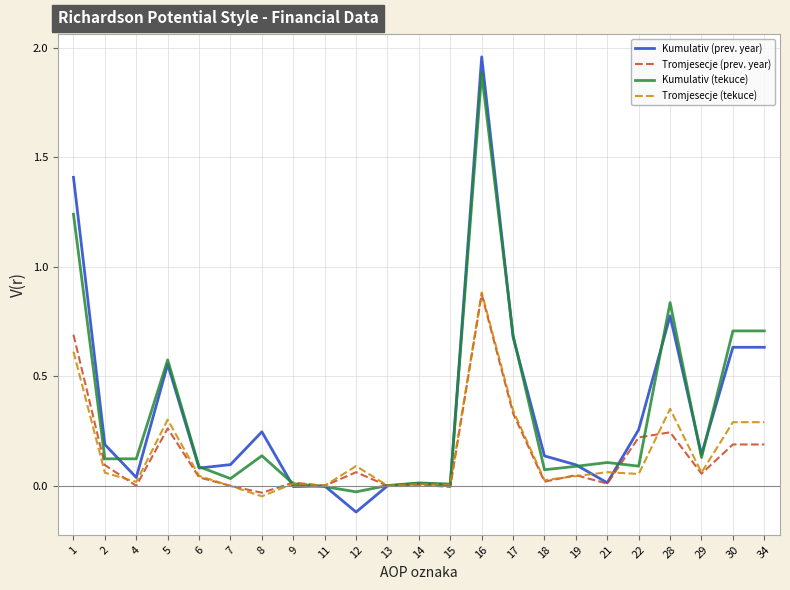

At how many categories does at least one series exceed 1?

2